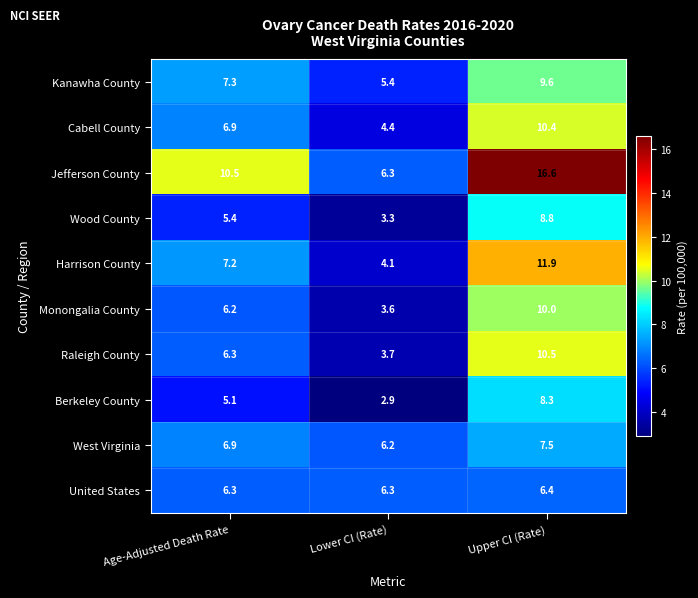

How many distinct data groups are displayed?

10